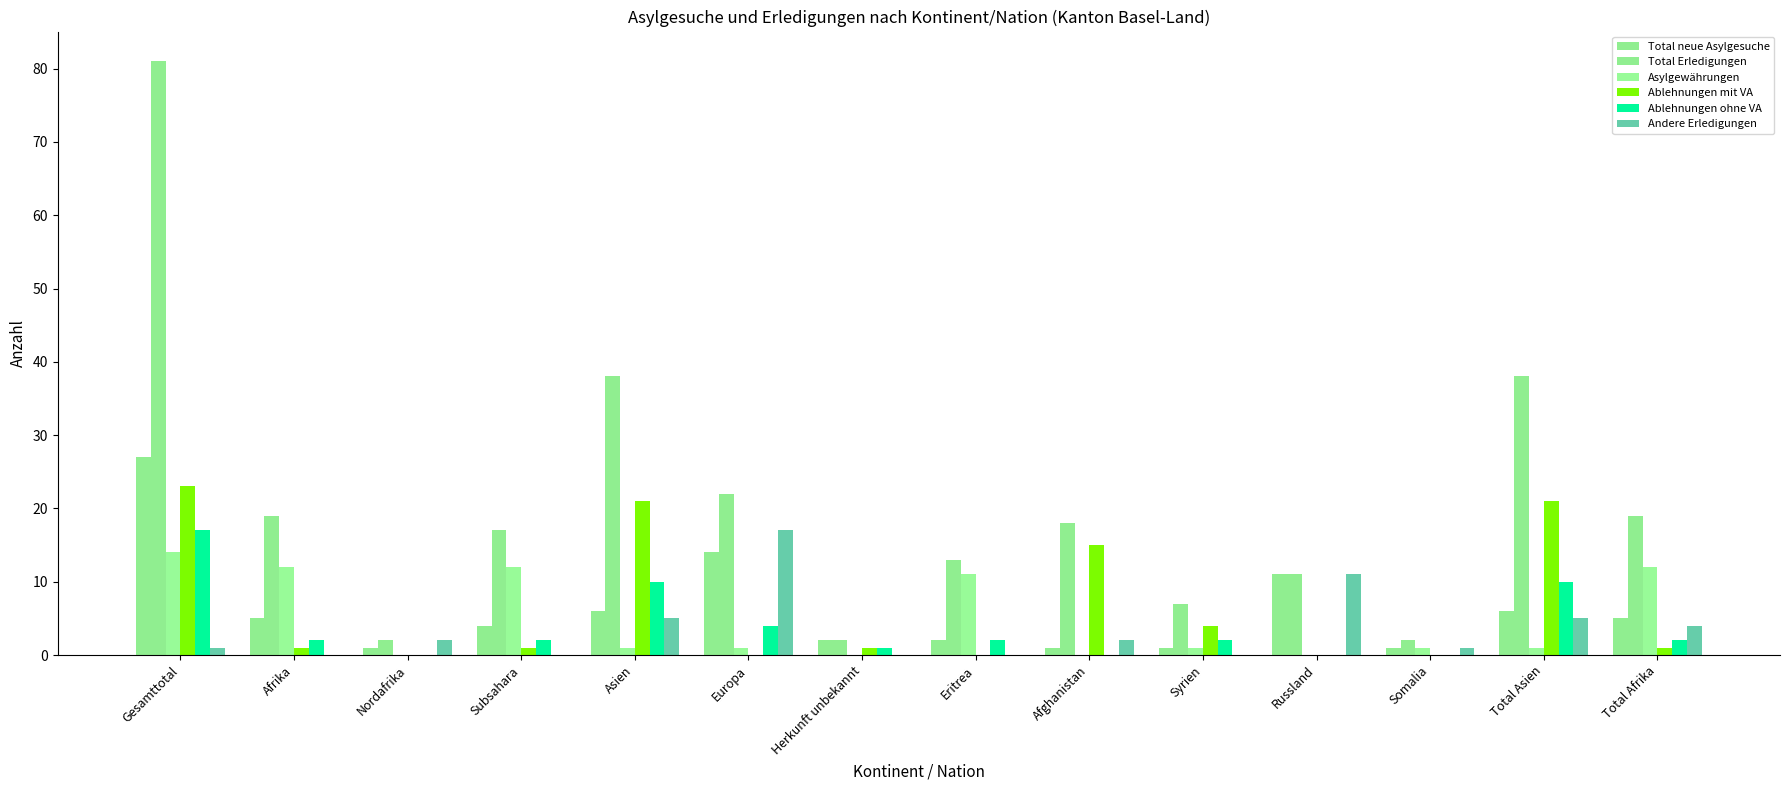

Count the number of data series in this chart.

6